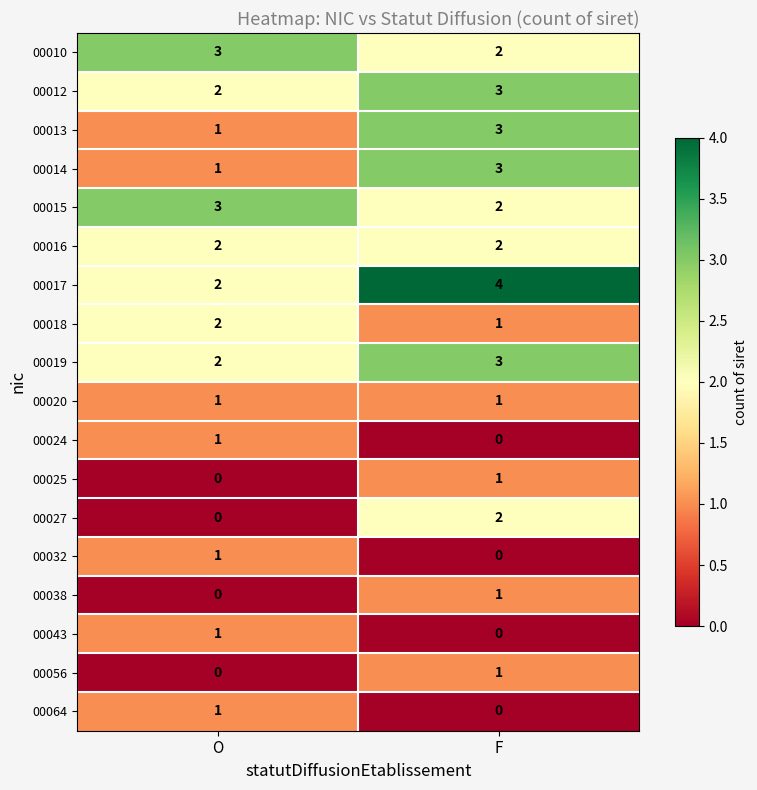

How many values in the 00024 series are below 1?

1